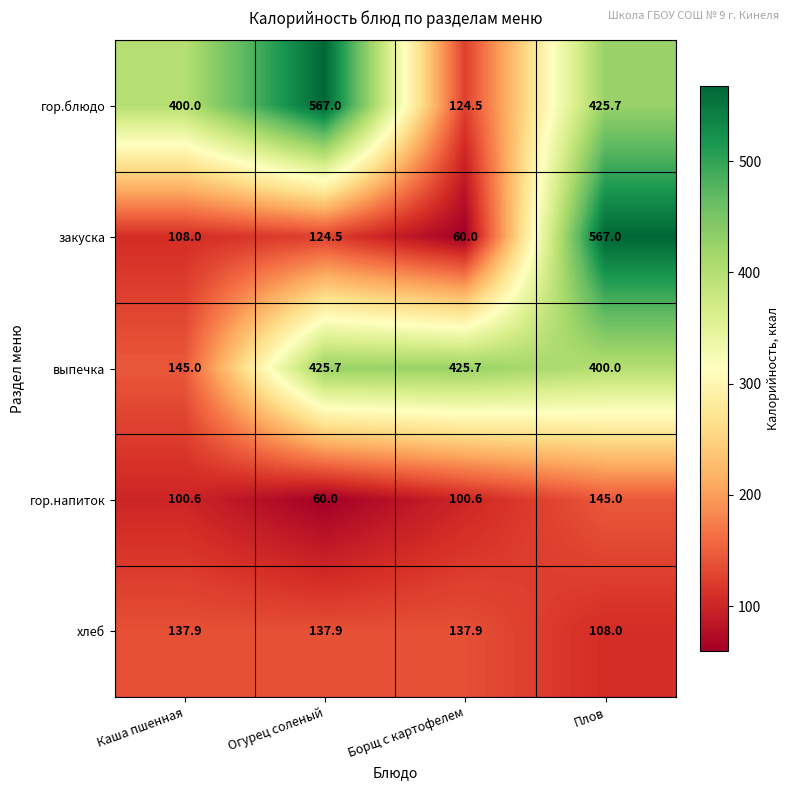

How many categories are shown in the chart?

4